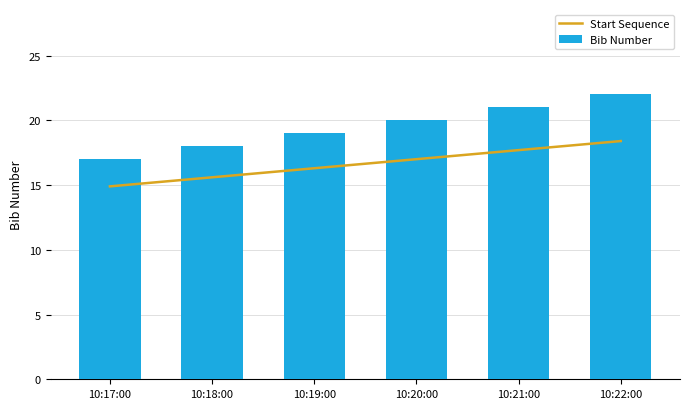

At which category is the sum across all series the highest?

10:22:00